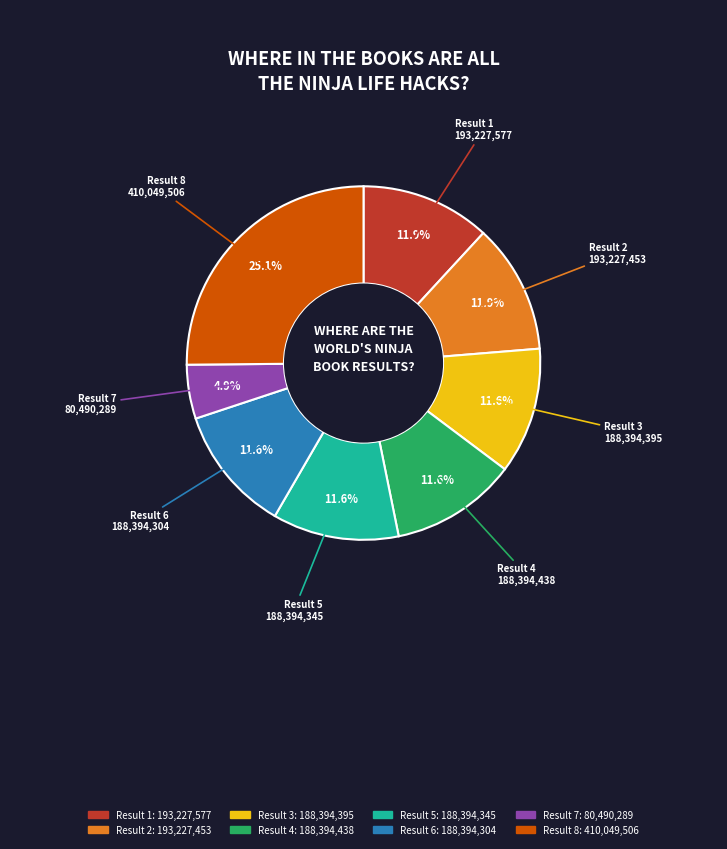

How many slices are in this pie chart?

8